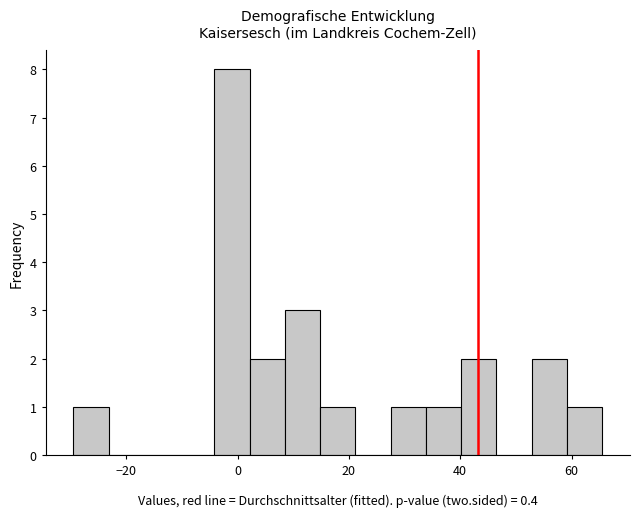

Read against the x-axis, roughly where is the centre of the tallest bar?

0